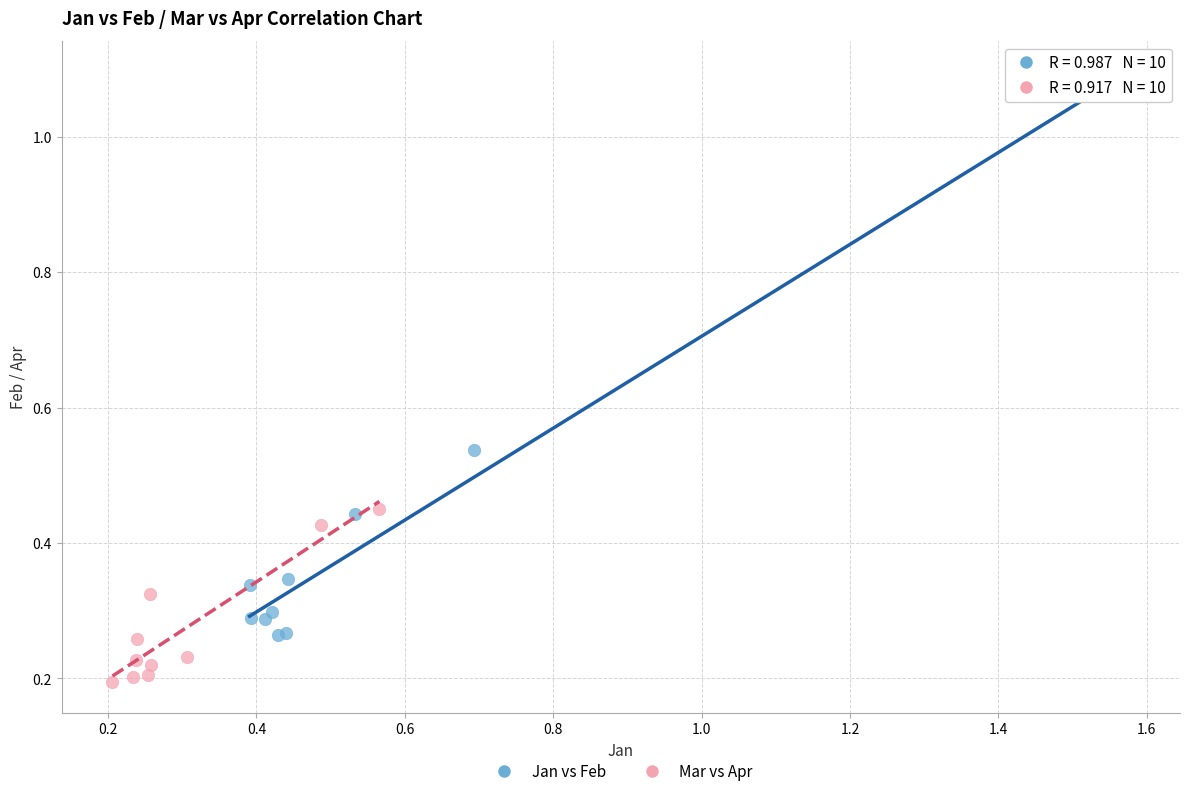

What are all the series names shown in the legend?

Jan vs Feb, Mar vs Apr